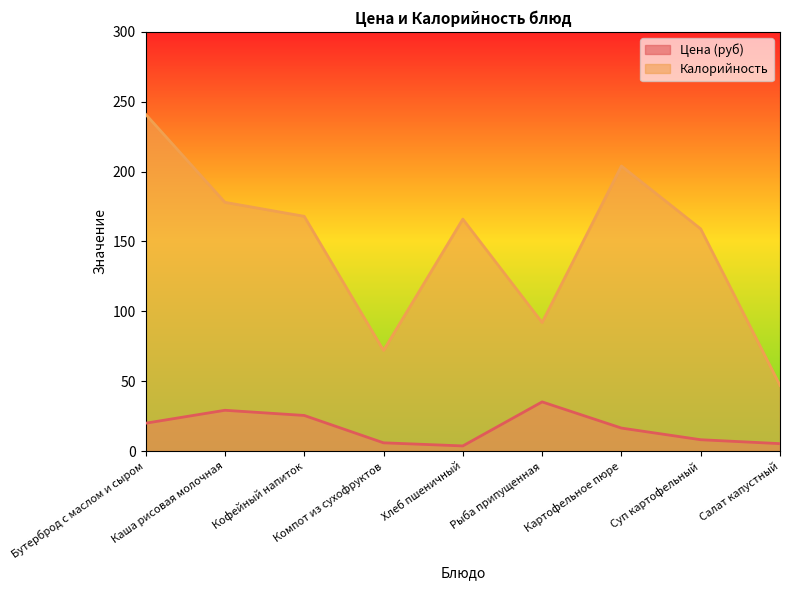

What are all the series names shown in the legend?

Цена (руб), Калорийность